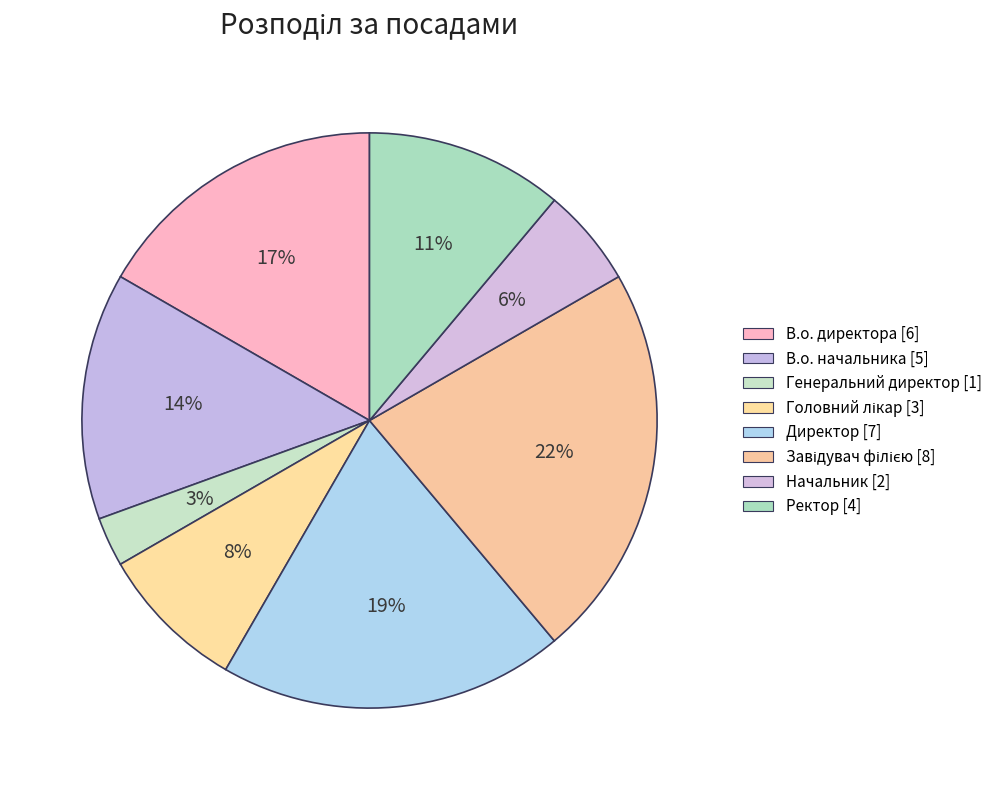

What is the change in value from Генеральний директор to Директор?

+6